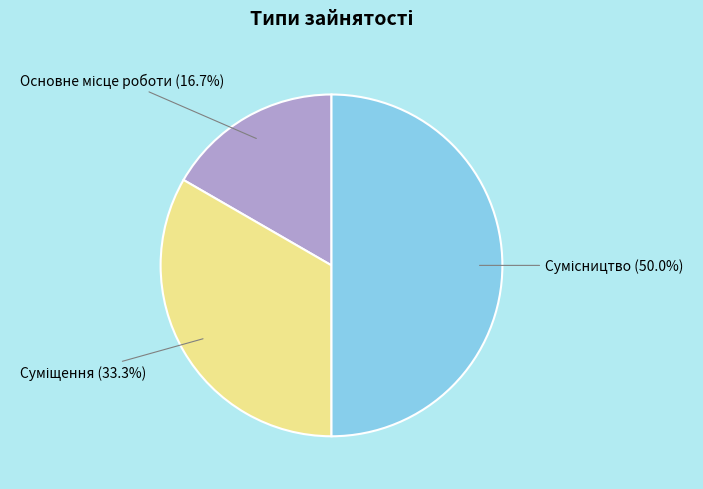

How many segments does this pie chart have?

3